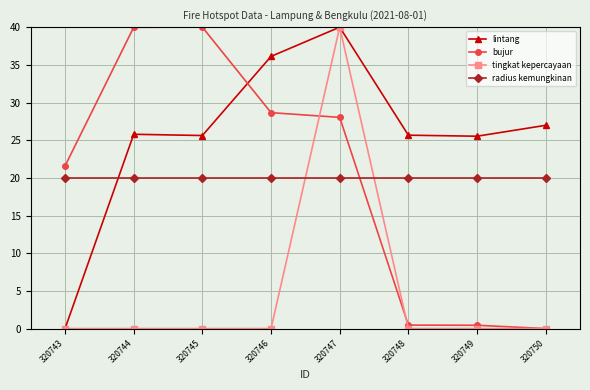

Read the bujur value at 320746.

28.7